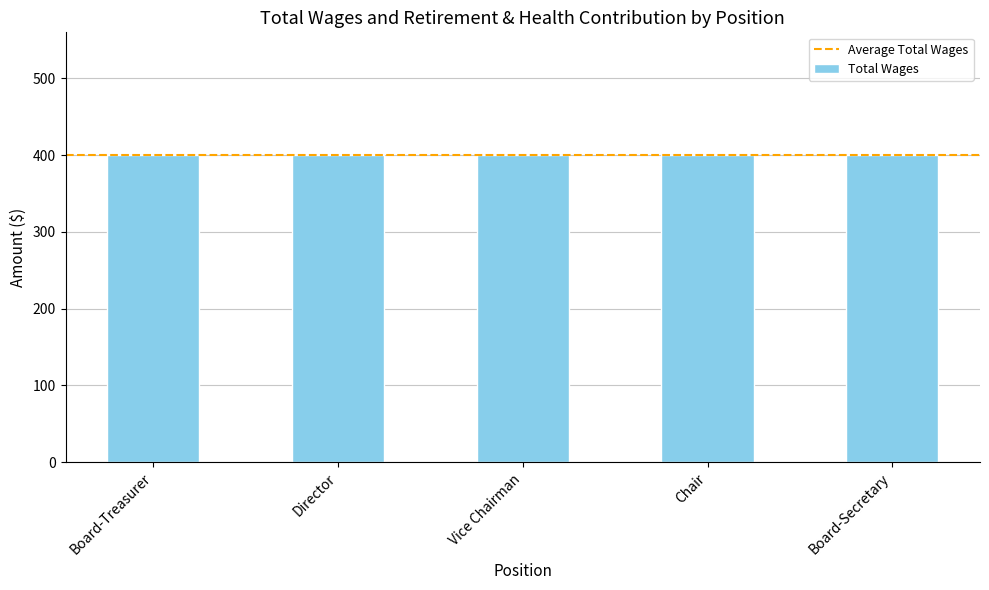

Rank the categories by Total Wages value from lowest to highest.

Board-Treasurer, Director, Vice Chairman, Chair, Board-Secretary